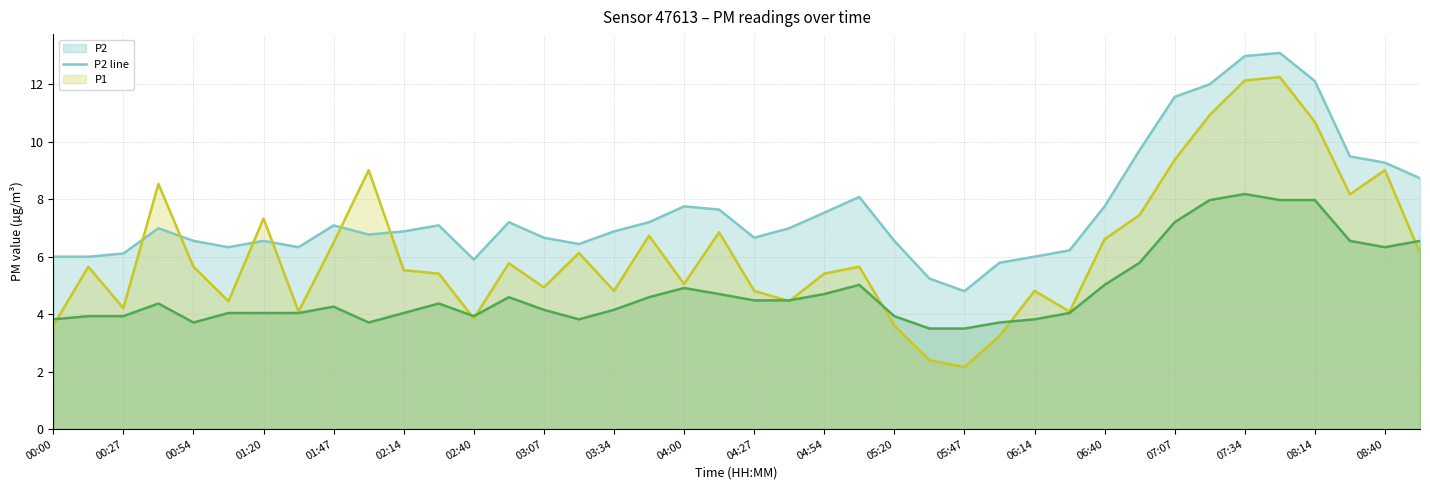

True or false: P2 line has a value of 12.0 at 33.

True